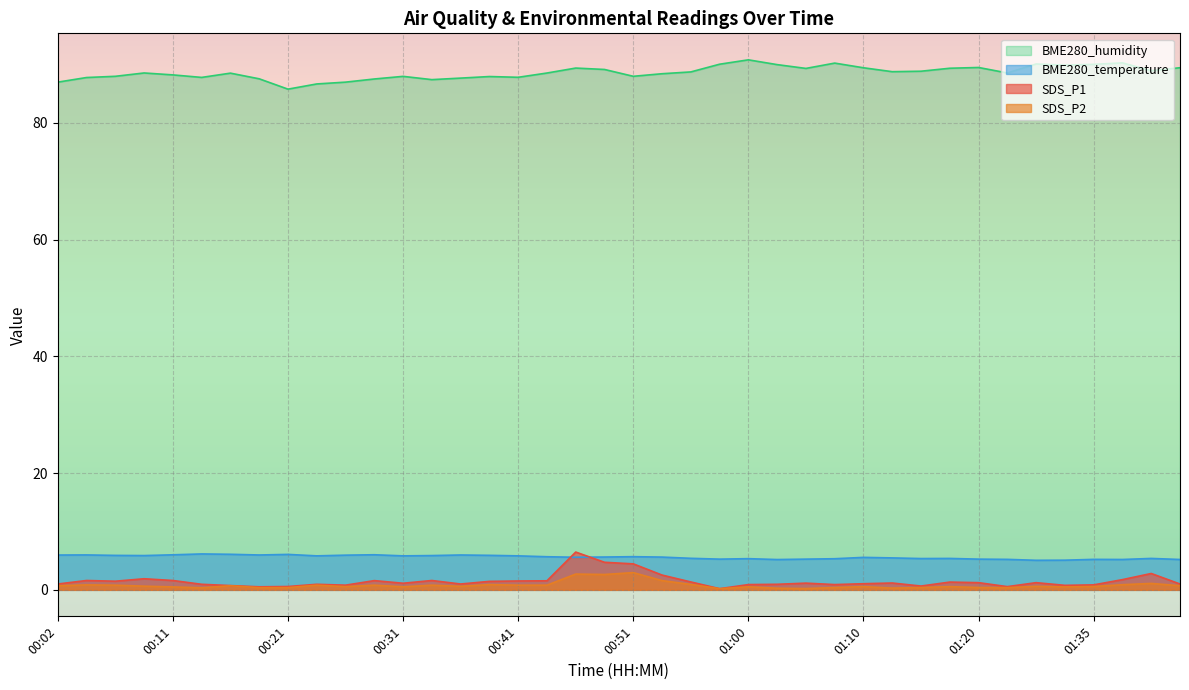

Reading right to left, transcribe all the data shown in this chart.

SDS_P1: 1.0	2.8	1.8	0.8	0.8	1.2	0.6	1.2	1.3	0.7	1.2	1.1	0.9	1.1	0.9	0.9	0.2	1.4	2.5	4.5	4.7	6.5	1.6	1.5	1.4	1.0	1.6	1.1	1.6	0.8	0.9	0.6	0.5	0.7	0.9	1.6	1.9	1.5	1.6	1.0
SDS_P2: 0.7	1.1	0.9	0.6	0.5	0.6	0.4	0.4	0.6	0.4	0.3	0.6	0.4	0.2	0.3	0.5	0.2	0.9	1.6	3.0	2.6	2.7	0.8	0.8	0.9	0.6	0.8	0.5	0.8	0.6	0.8	0.4	0.4	0.7	0.3	0.5	0.6	0.8	0.8	0.7
BME280_temperature: 5.2	5.4	5.2	5.2	5.1	5.1	5.2	5.3	5.4	5.4	5.5	5.6	5.3	5.3	5.2	5.3	5.3	5.4	5.6	5.7	5.6	5.6	5.7	5.8	5.9	6.0	5.9	5.8	6.0	5.9	5.8	6.1	6.0	6.1	6.2	6.0	5.9	5.9	6.0	6.0
BME280_humidity: 89.4	88.9	90.2	90.0	89.9	90.1	88.5	89.5	89.3	88.8	88.7	89.4	90.2	89.3	90.0	90.8	90.0	88.7	88.4	88.0	89.1	89.4	88.5	87.8	87.9	87.6	87.4	87.9	87.5	87.0	86.6	85.8	87.5	88.5	87.8	88.2	88.5	88.0	87.7	87.0